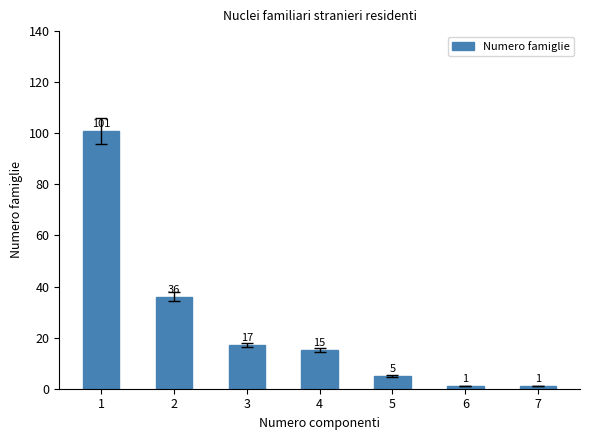

Count the number of categories in the chart.

7